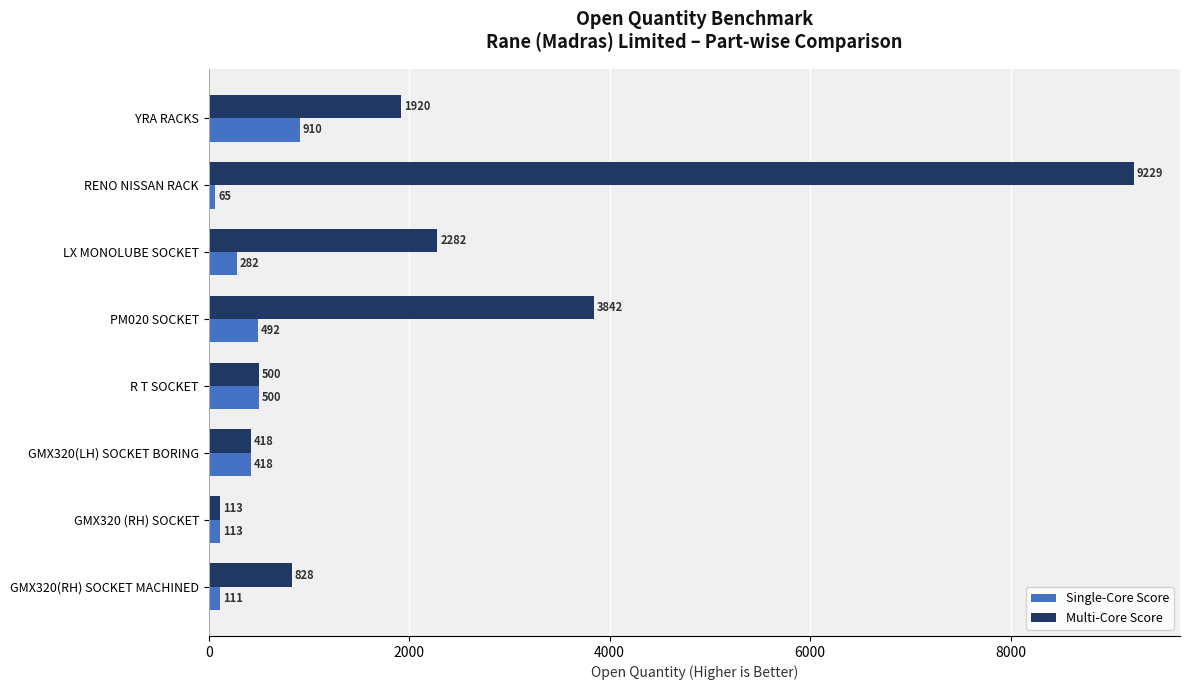

What is the difference between the maximum and minimum values in the Single-Core Score series?

845